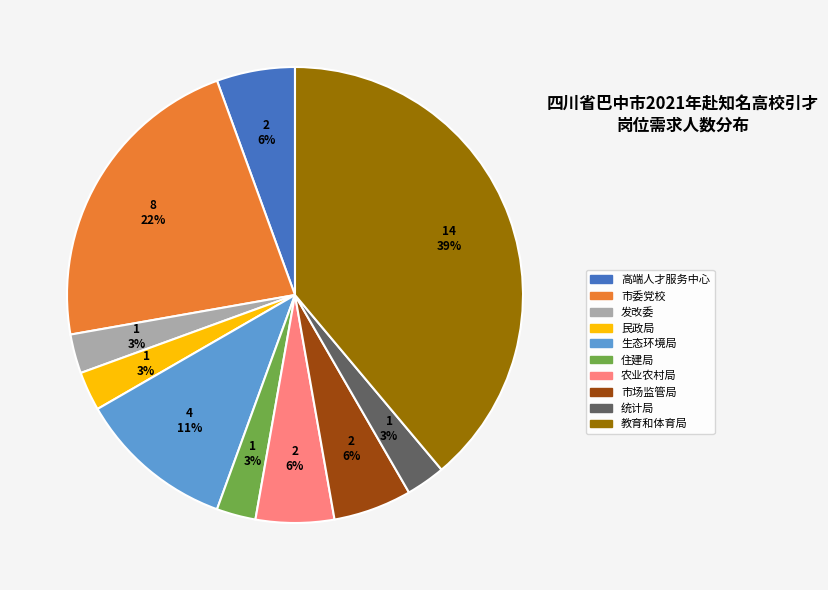

Is there a majority slice in this chart?

No